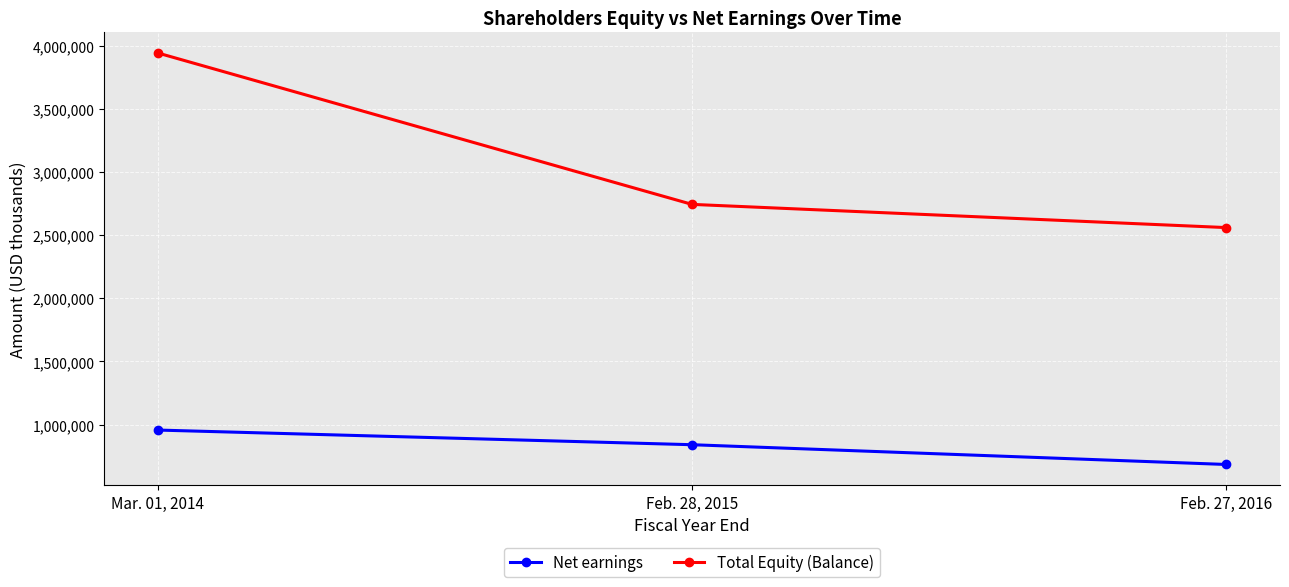

Is the value of Total Equity (Balance) at Feb. 28, 2015 greater than the value of Net earnings at Feb. 27, 2016?

Yes